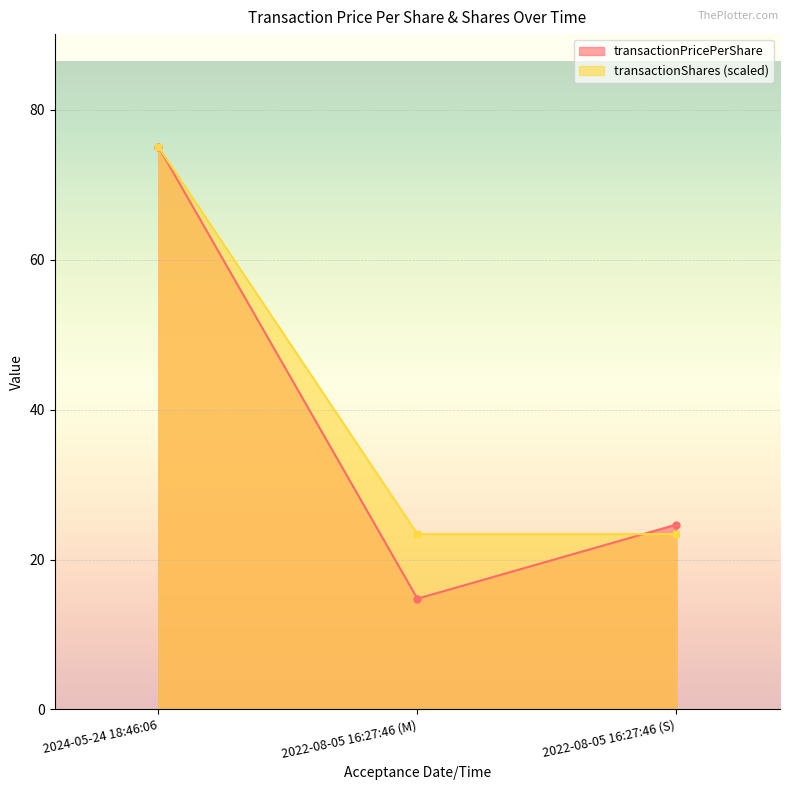

Reading right to left, list all the values displayed in this chart.

transactionPricePerShare: 24.7	14.8	75.1
transactionShares: 23.4	23.4	75.1